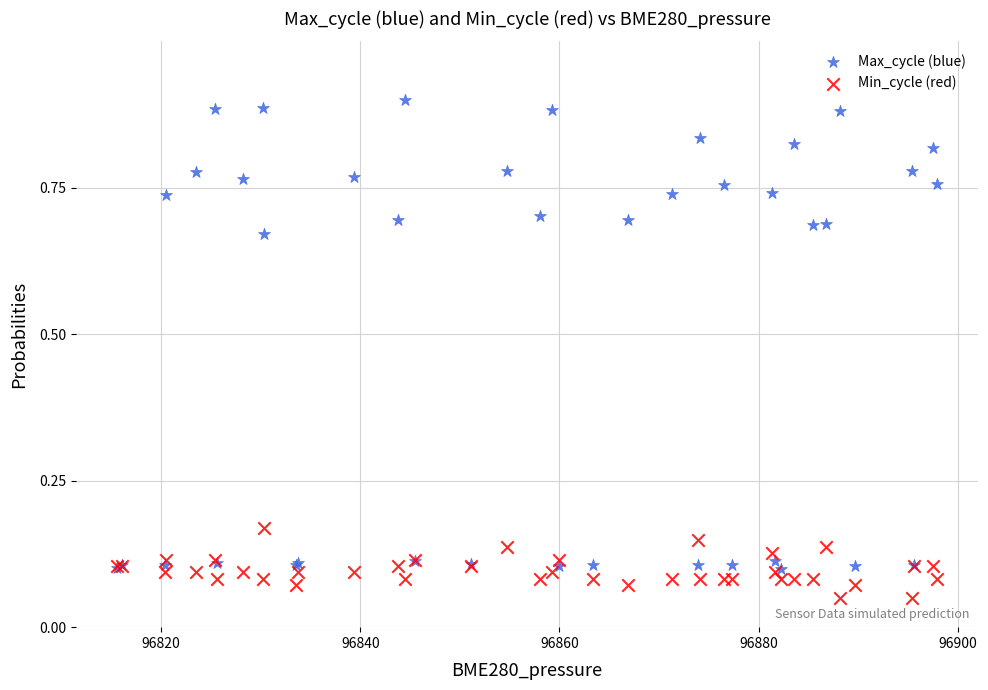

What are all the series names shown in the legend?

Max_cycle (blue), Min_cycle (red)